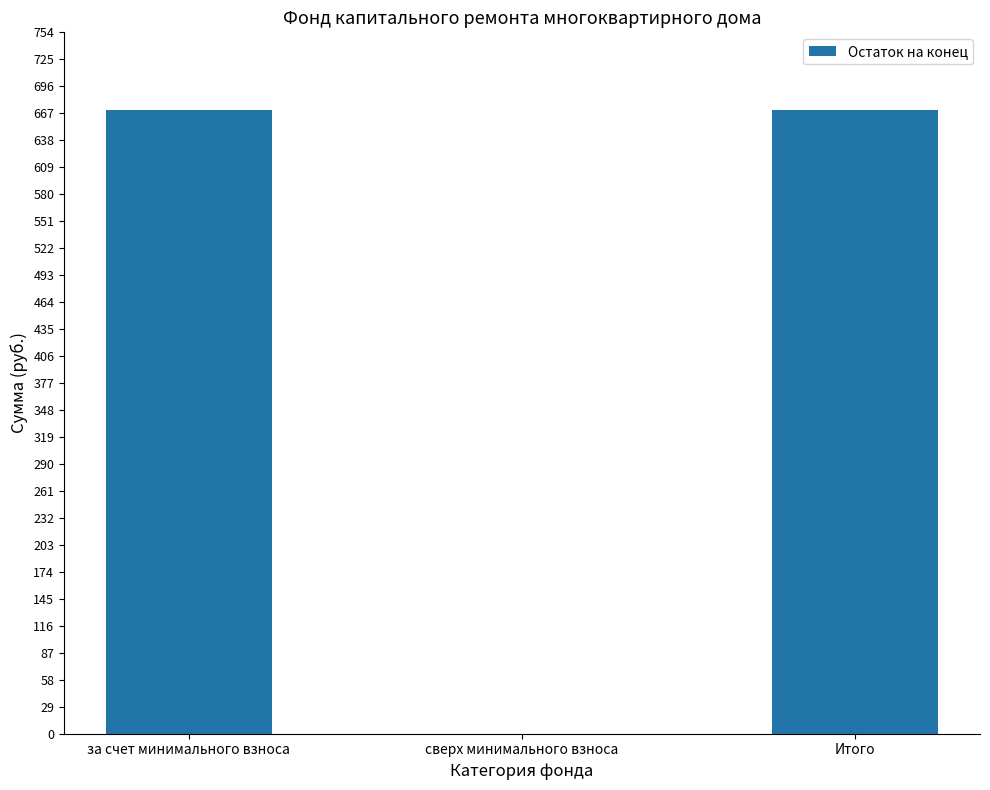

Approximately how many times larger is the value at за счет минимального взноса compared to Итого?

1.0